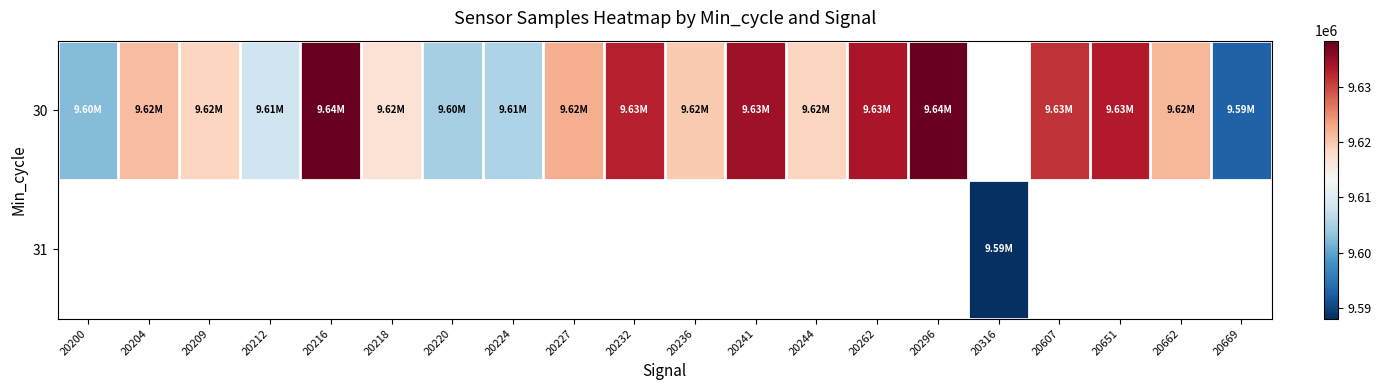

Which series changed the most between 20220 and 20224?

30